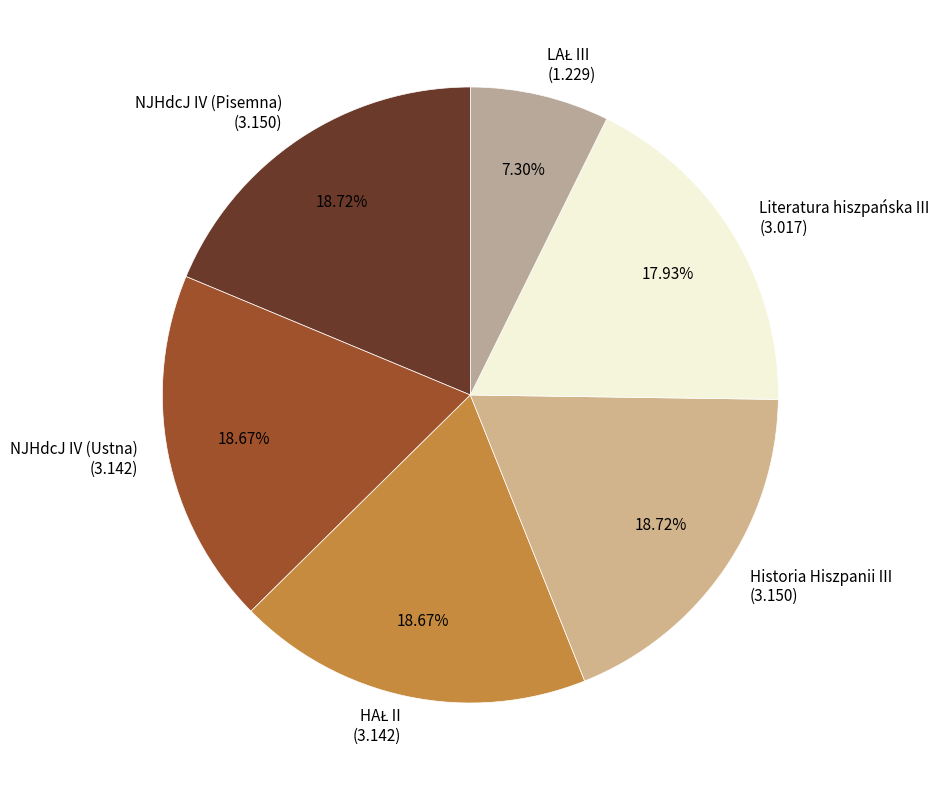

Does NJHdcJ IV (Pisemna) represent more than half of the total?

No